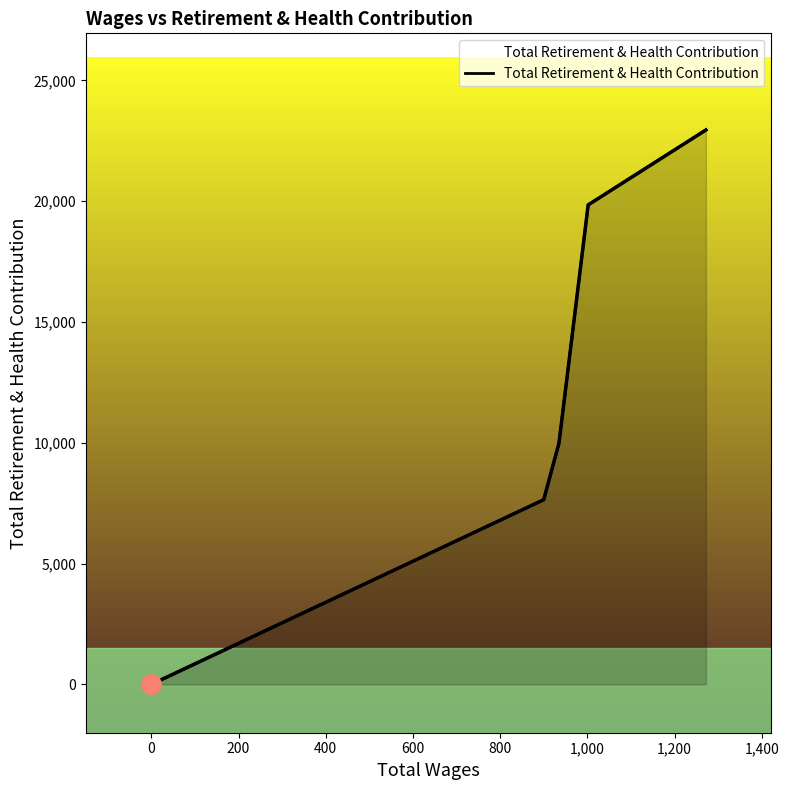

How many categories are shown in the chart?

5